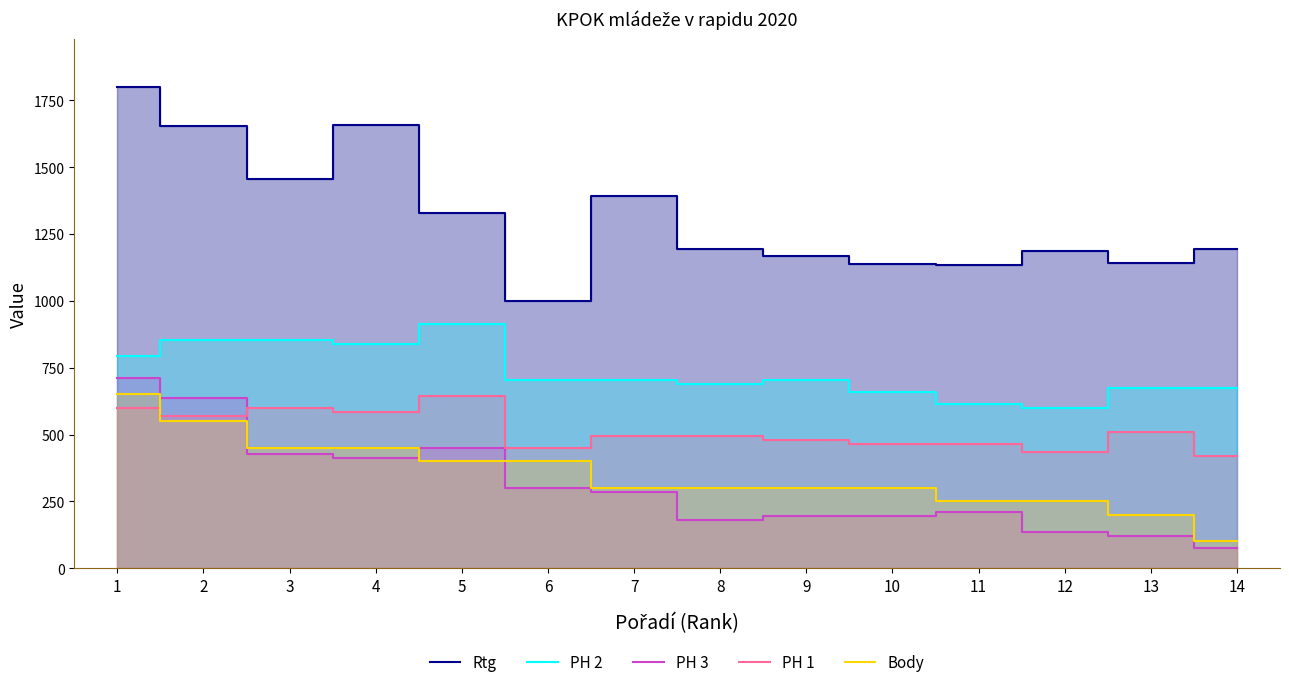

What is the difference between the second highest and minimum values in the Rtg series?

657.0